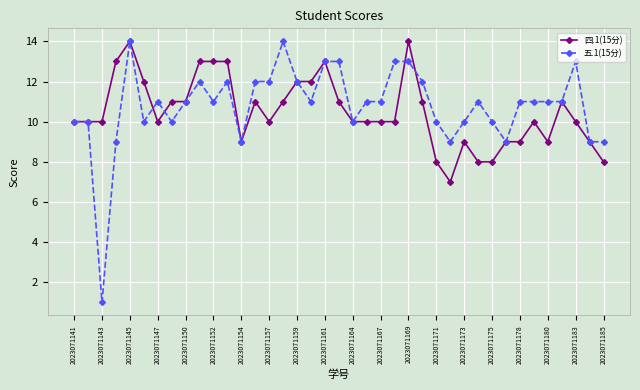

Which series has the largest range (max minus min)?

五.1(15分)